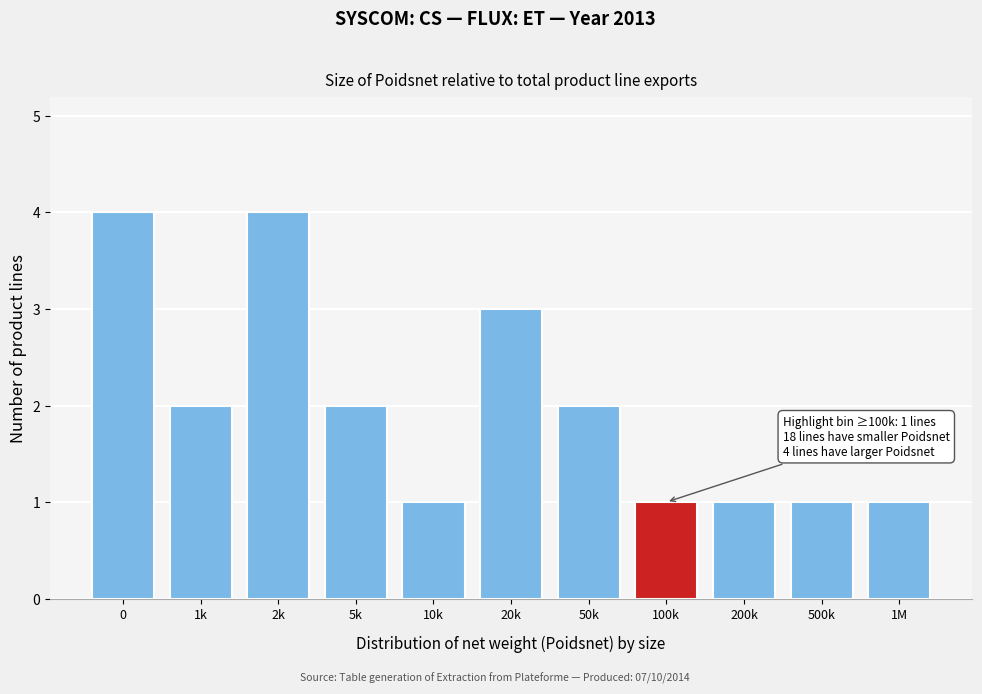

Reading left to right, transcribe all the data shown in this chart.

0=4	1k=2	2k=4	5k=2	10k=1	20k=3	50k=2	100k=1	200k=1	500k=1	1M=1